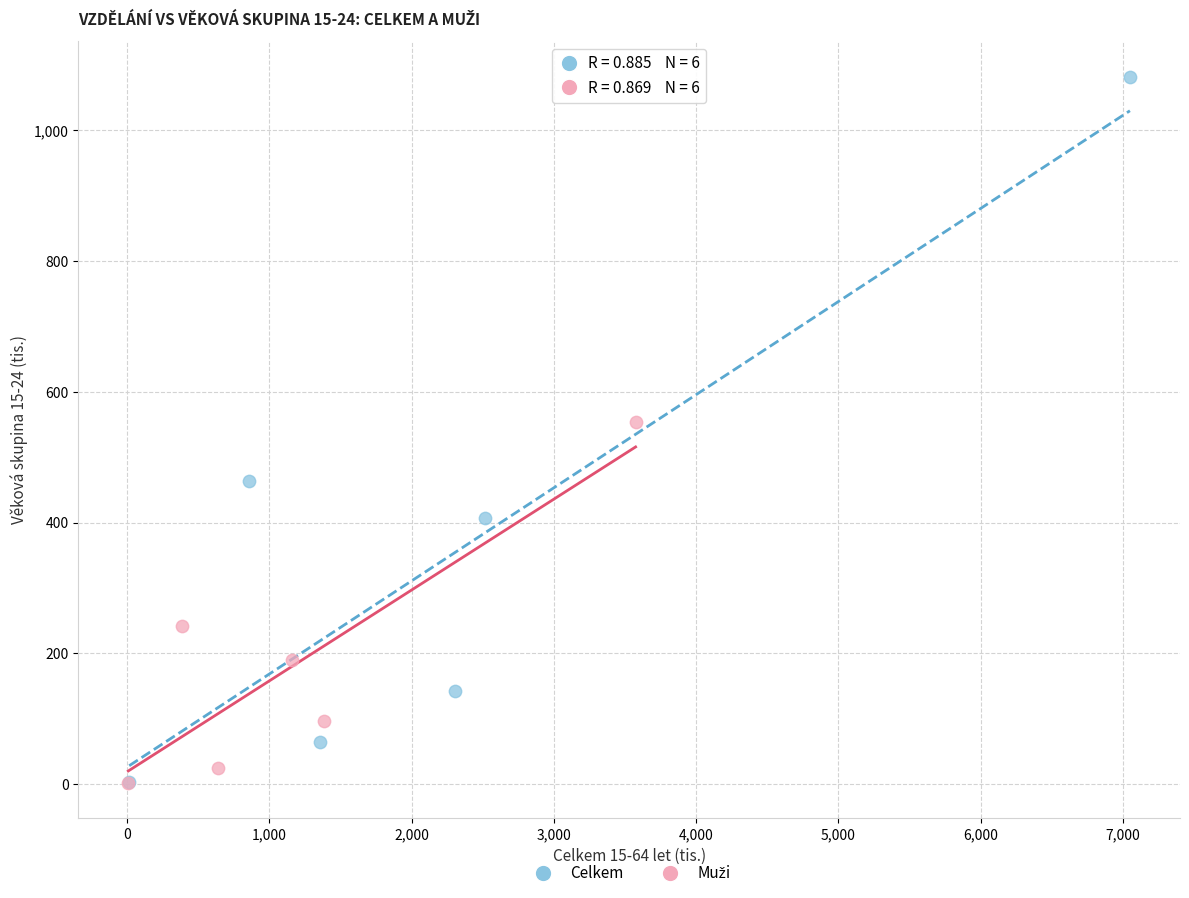

Which series has the largest Y range (max minus min)?

Celkem